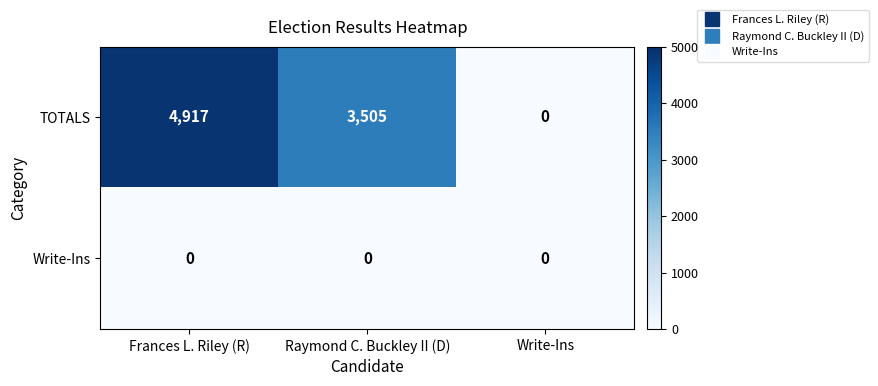

Which label corresponds to the largest value in the chart?

Frances L. Riley (R)